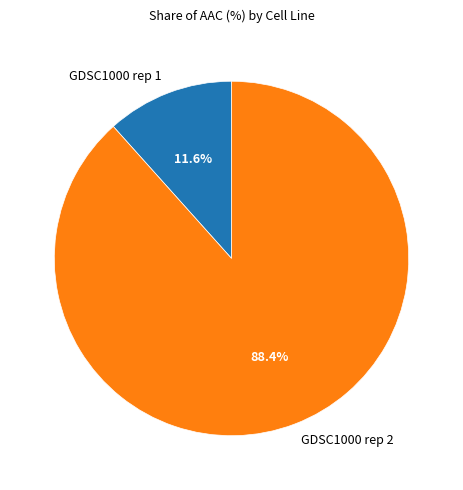

To the nearest percent, what portion does GDSC1000 rep 2 represent?

88%